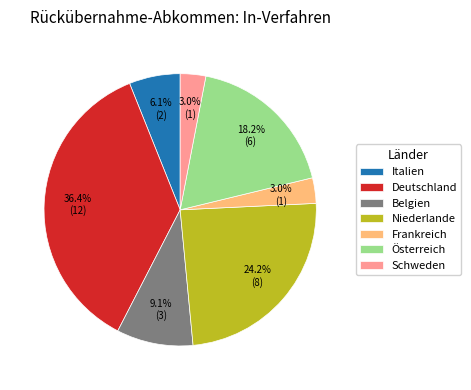

Between Schweden and Deutschland, which is larger?

Deutschland